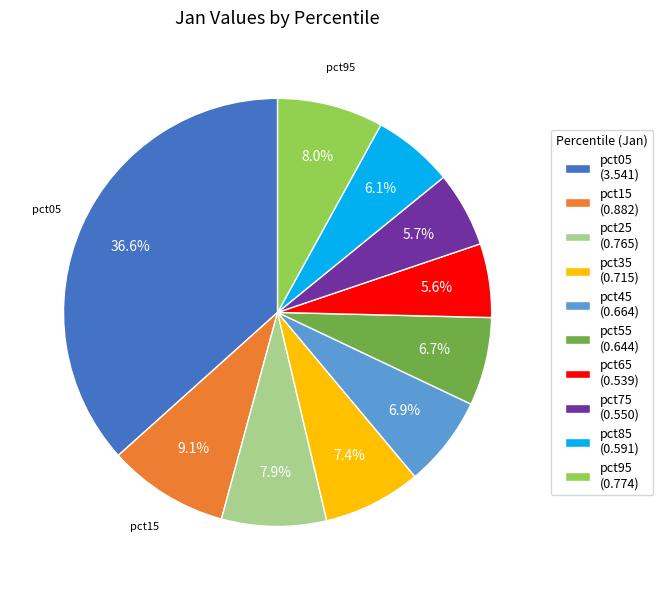

What percentage do pct05 and pct35 together represent?

44.0%